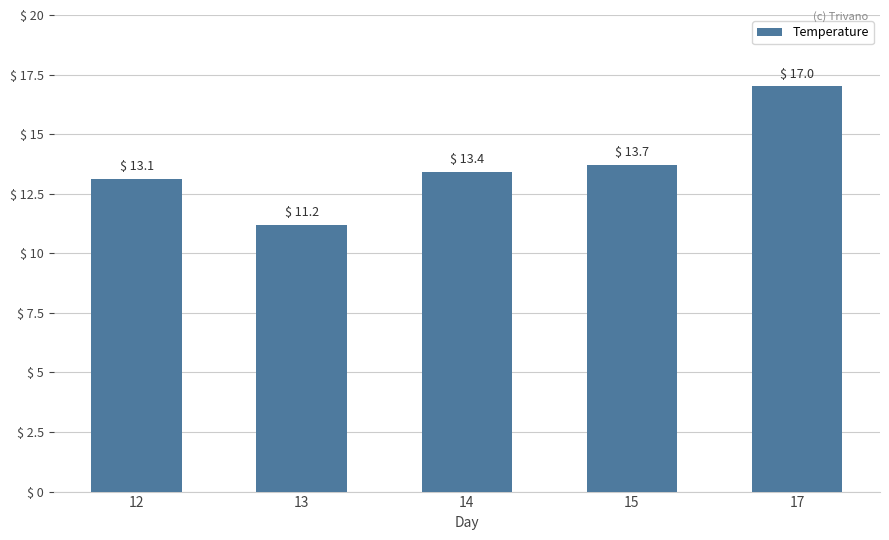

Which has a higher value, 14 or 13?

14